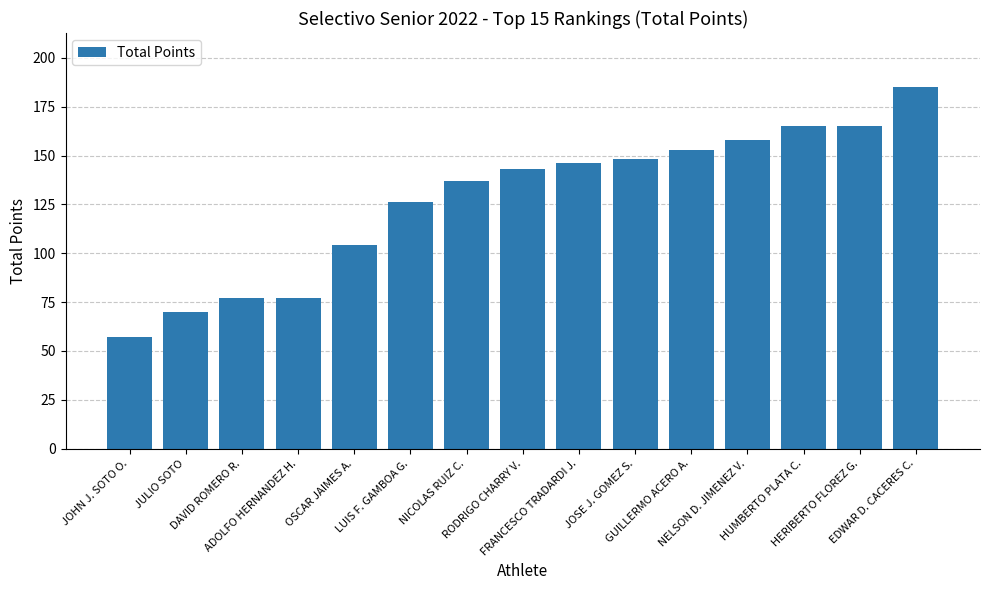

What is the sum of all values?

1911